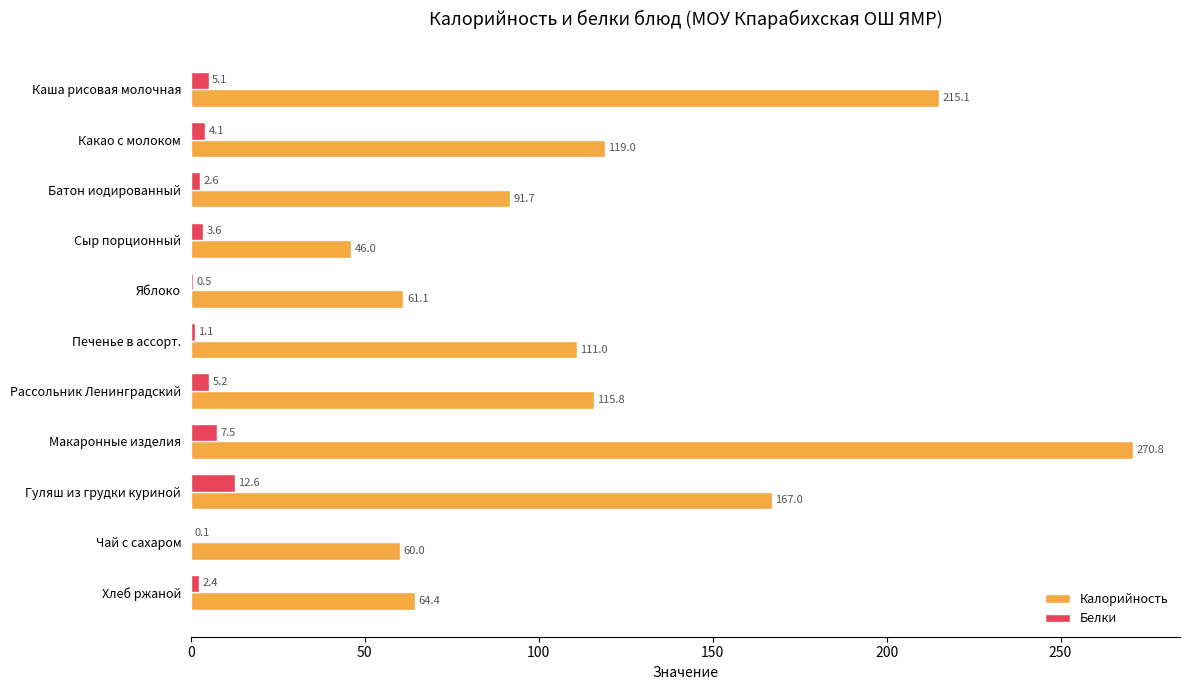

The Белки series shows 0.5 at Яблоко. True or false?

True